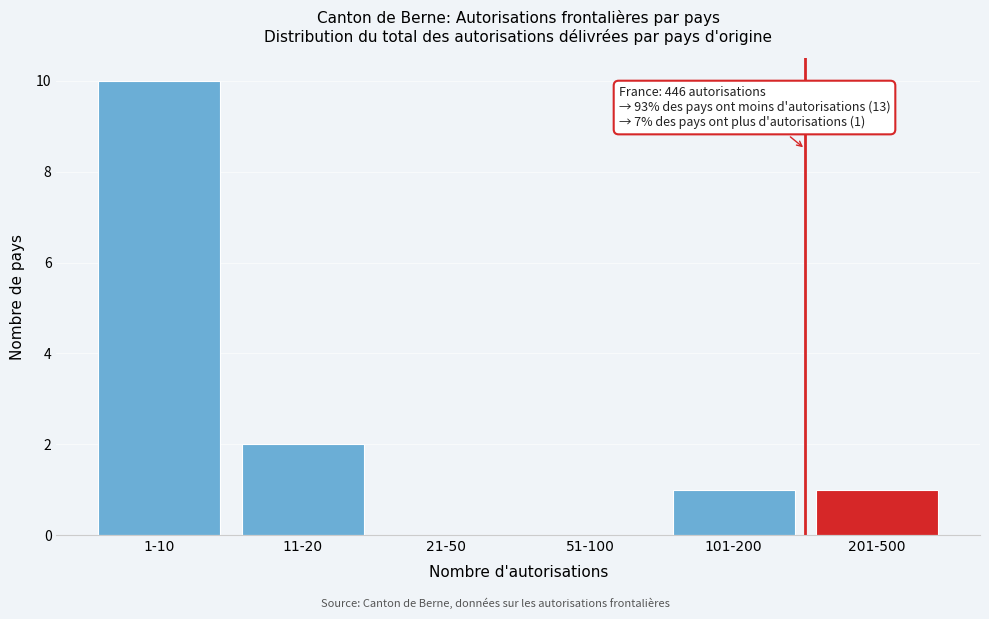

Reading right to left, list all the values displayed in this chart.

201-500=1	101-200=1	51-100=0	21-50=0	11-20=2	1-10=10